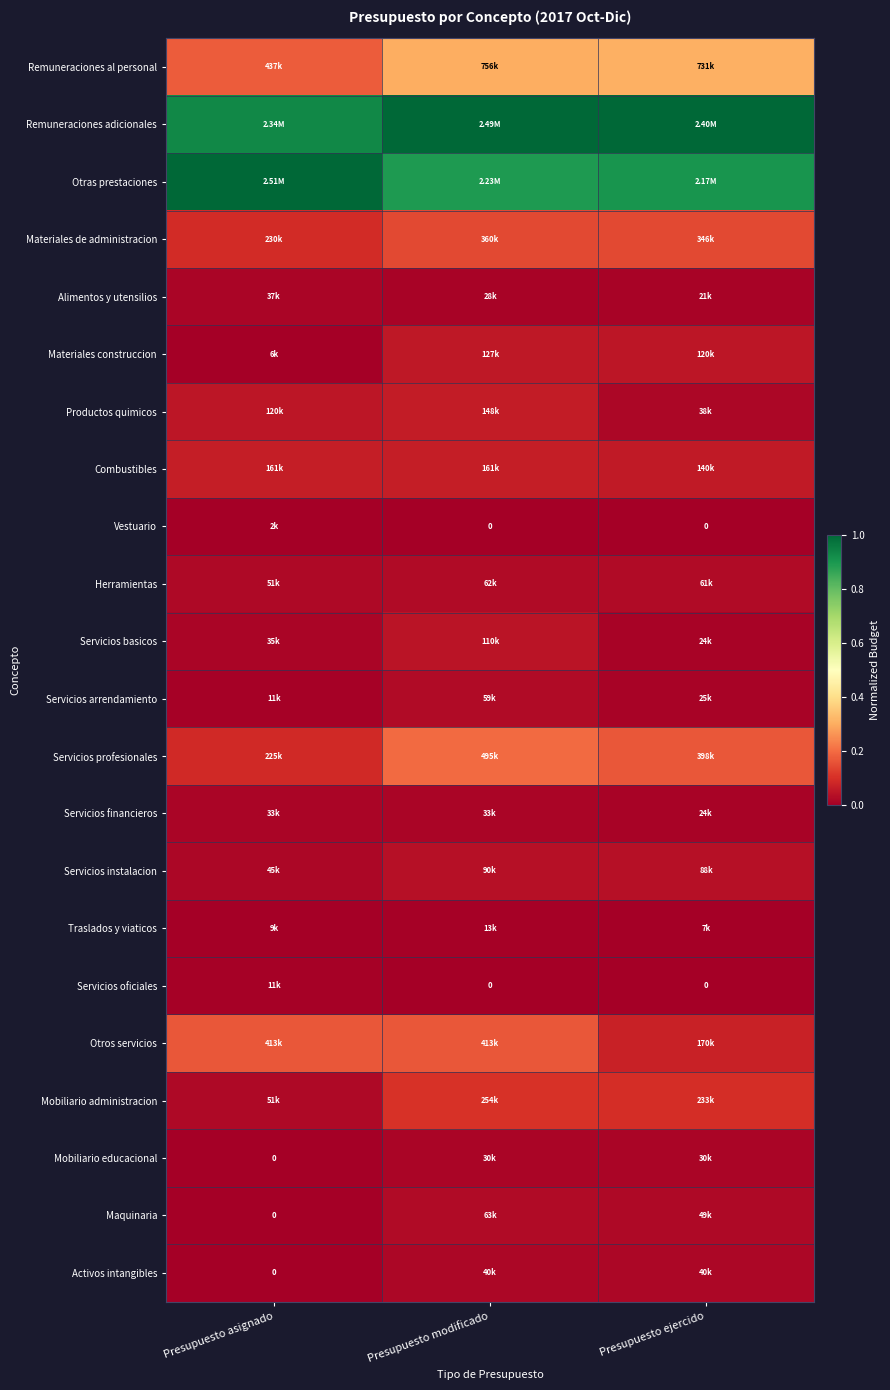

Which category has the highest value across all series?

Presupuesto modificado